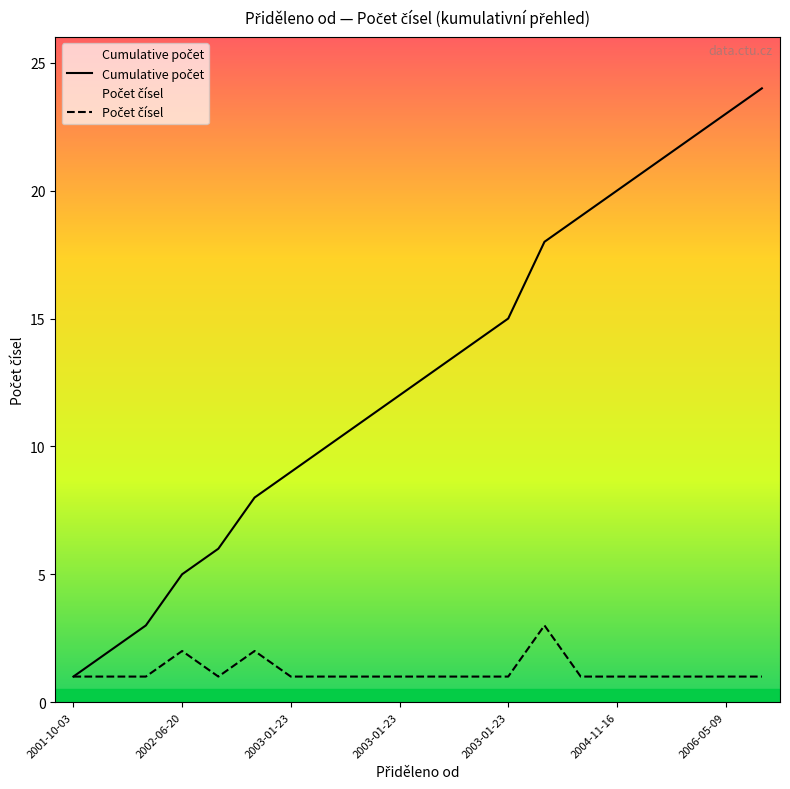

Which has a higher value, 9 or 14?

14